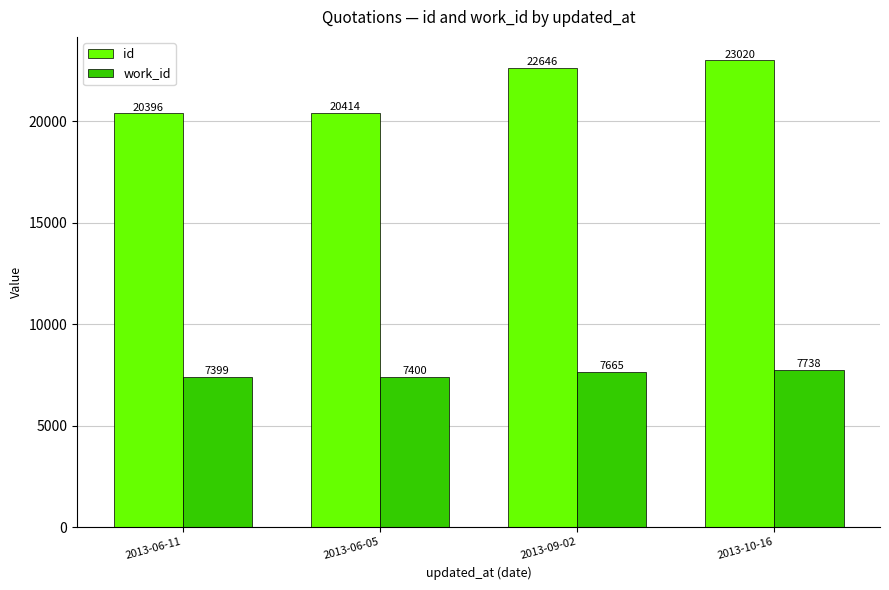

True or false: work_id has a value of 10314 at 2013-06-05.

False